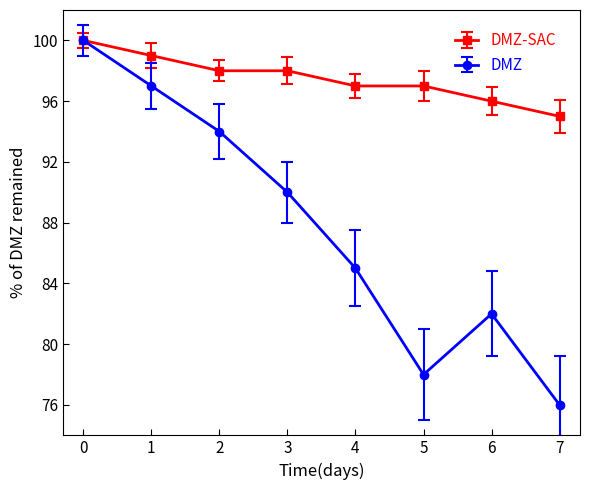

Count the DMZ values in the range 82 to 97.

5